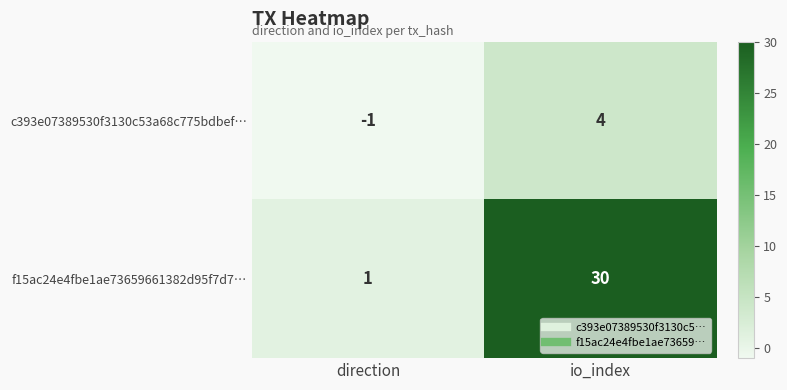

Which series has the widest spread of values?

f15ac24e4fbe1ae73659661382d95f7d7…